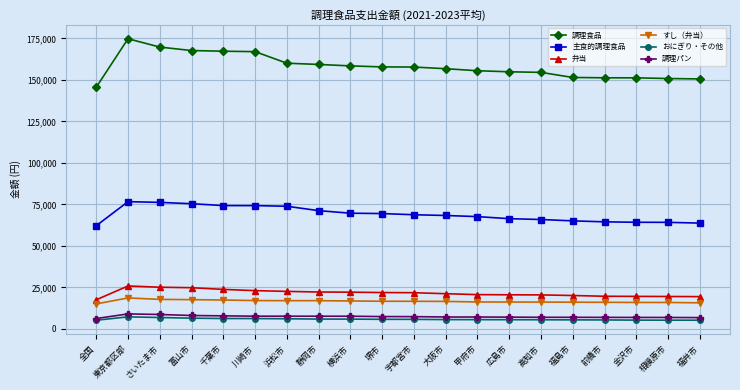

What are all the series names shown in the legend?

調理食品, 主食的調理食品, 弁当, すし（弁当）, おにぎり・その他, 調理パン